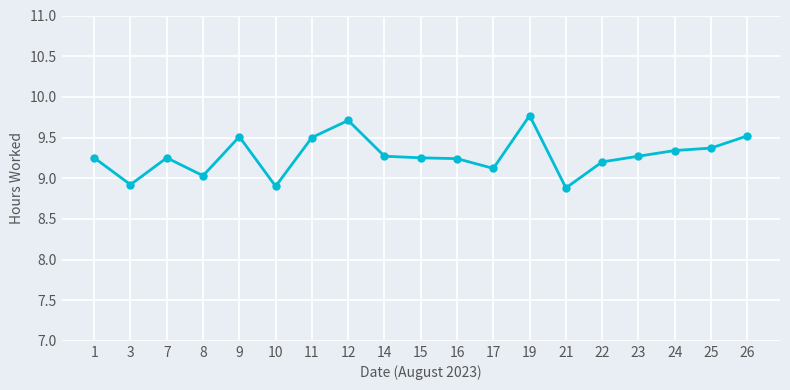

True or false: there are more than 2 points higher than both neighbors.

True